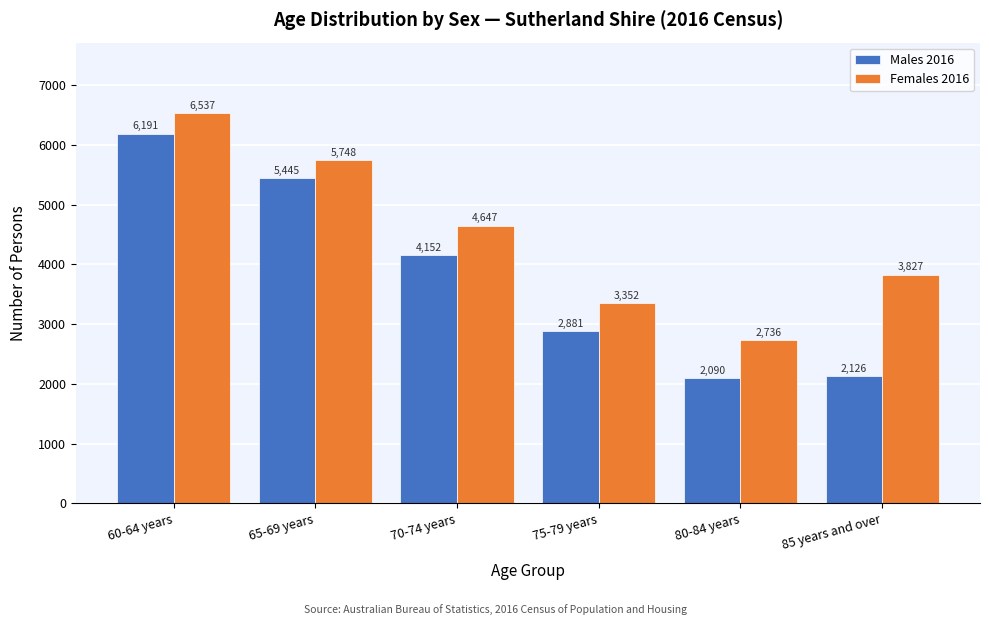

Reading right to left, list all the values displayed in this chart.

Males 2016: 85 years and over=2126	80-84 years=2090	75-79 years=2881	70-74 years=4152	65-69 years=5445	60-64 years=6191
Females 2016: 85 years and over=3827	80-84 years=2736	75-79 years=3352	70-74 years=4647	65-69 years=5748	60-64 years=6537